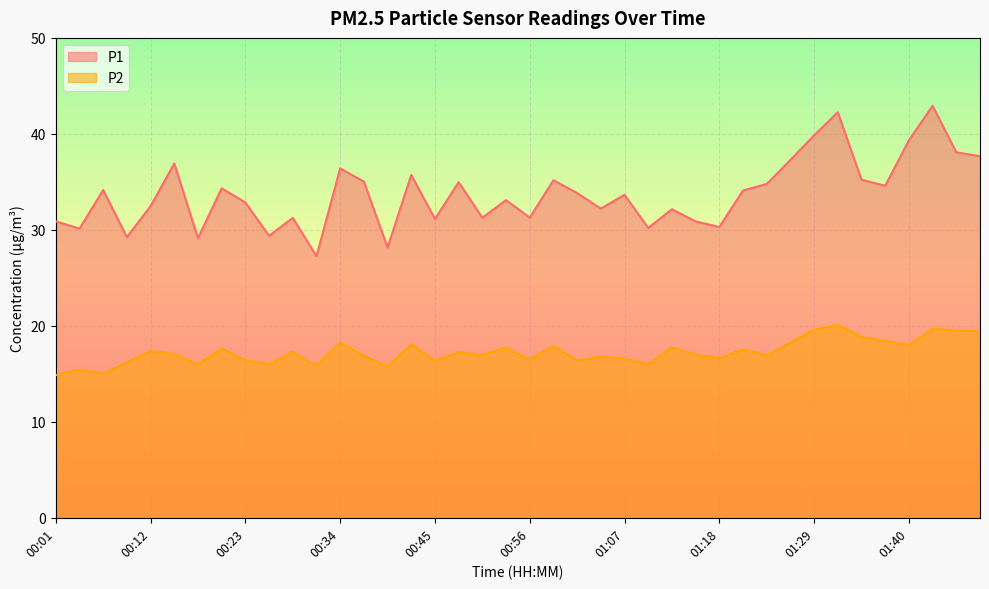

Which series changed the most between 00:58 and 01:18?

P1